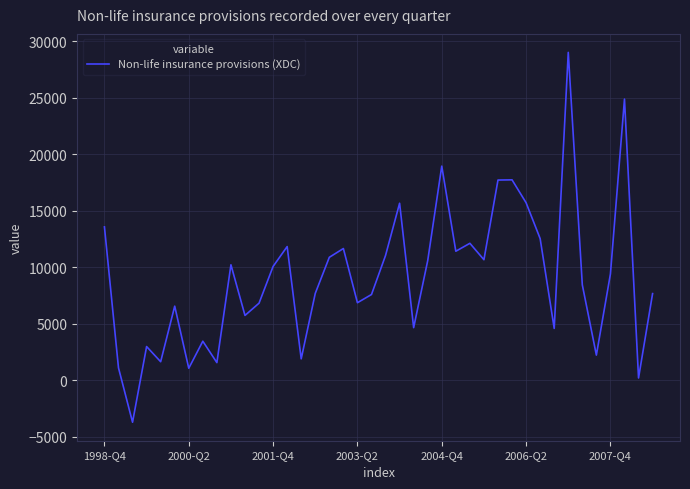

What is the greatest value displayed?

29014